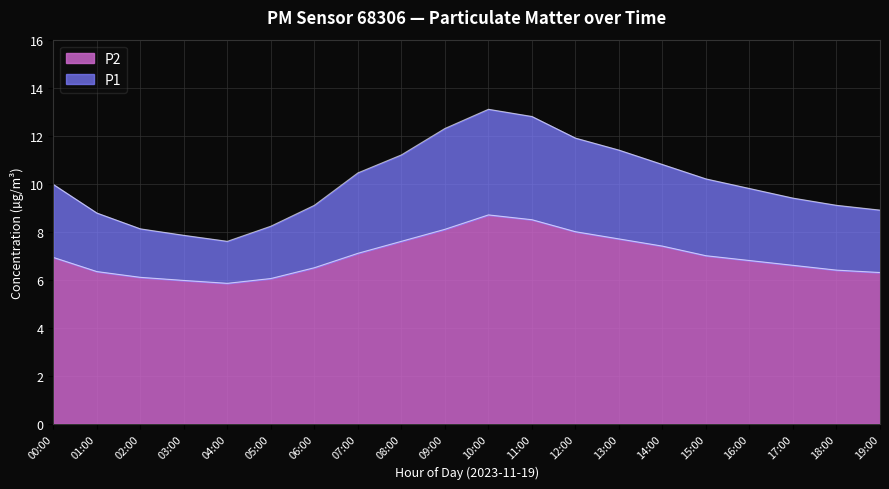

What is the total value across all series at 08:00?

11.2